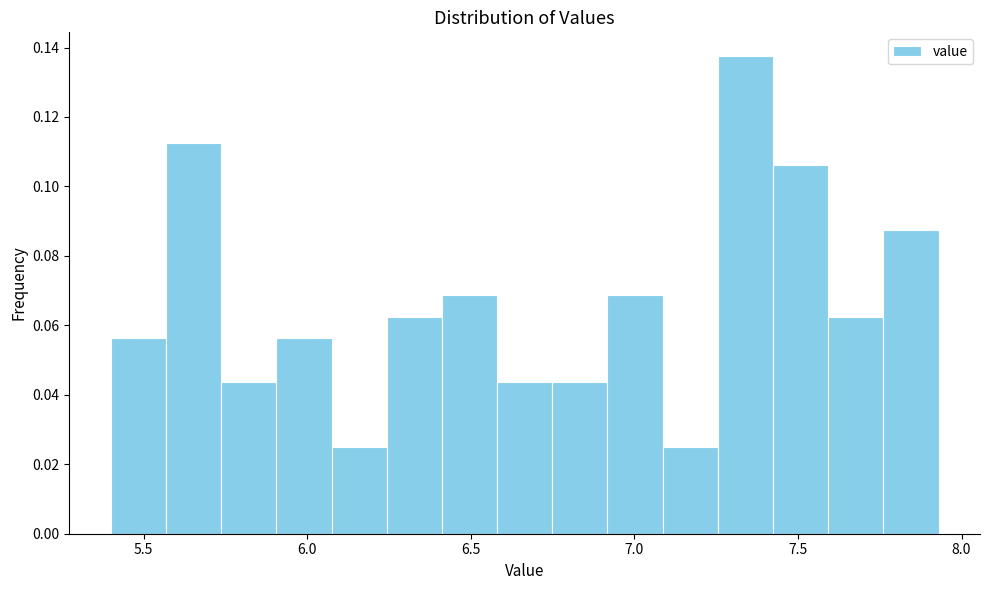

Read against the x-axis, roughly where is the centre of the tallest bar?

7.35